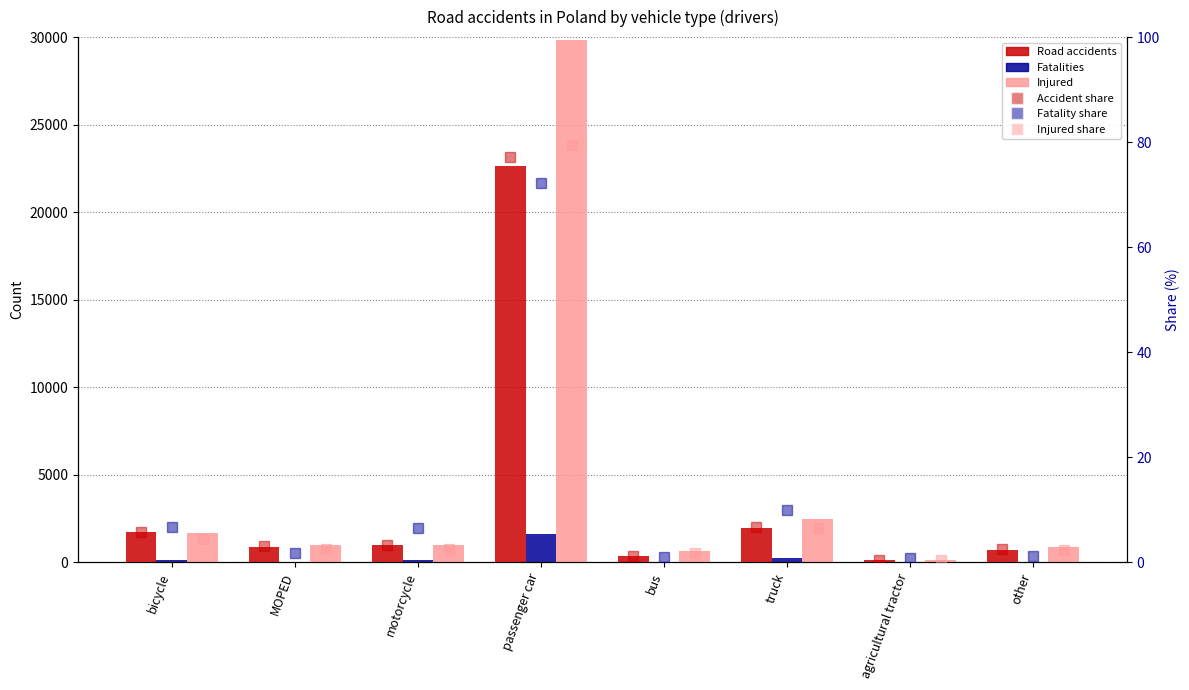

List the labels in order of Accident share value, largest first.

passenger car, truck, bicycle, motorcycle, MOPED, other, bus, agricultural tractor